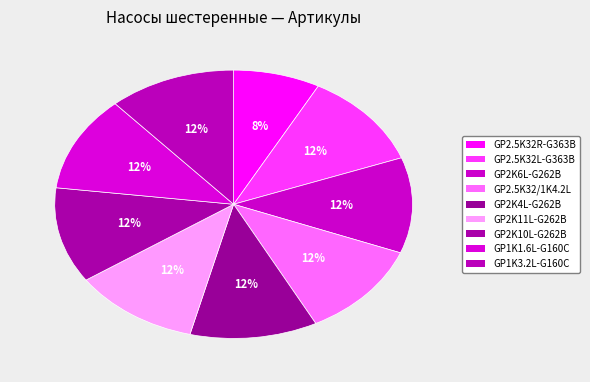

How many slices are in this pie chart?

9